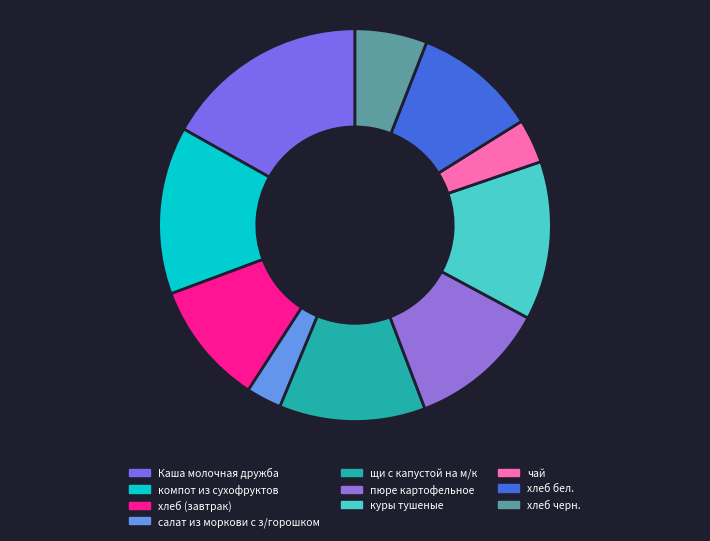

Does хлеб (завтрак) represent more than half of the total?

No